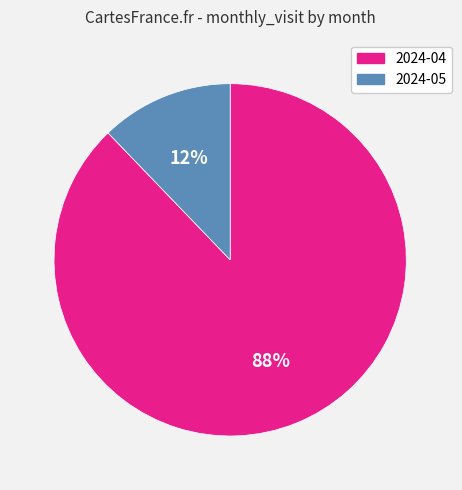

To the nearest percent, what is the combined percentage of 2024-04 and 2024-05?

100%